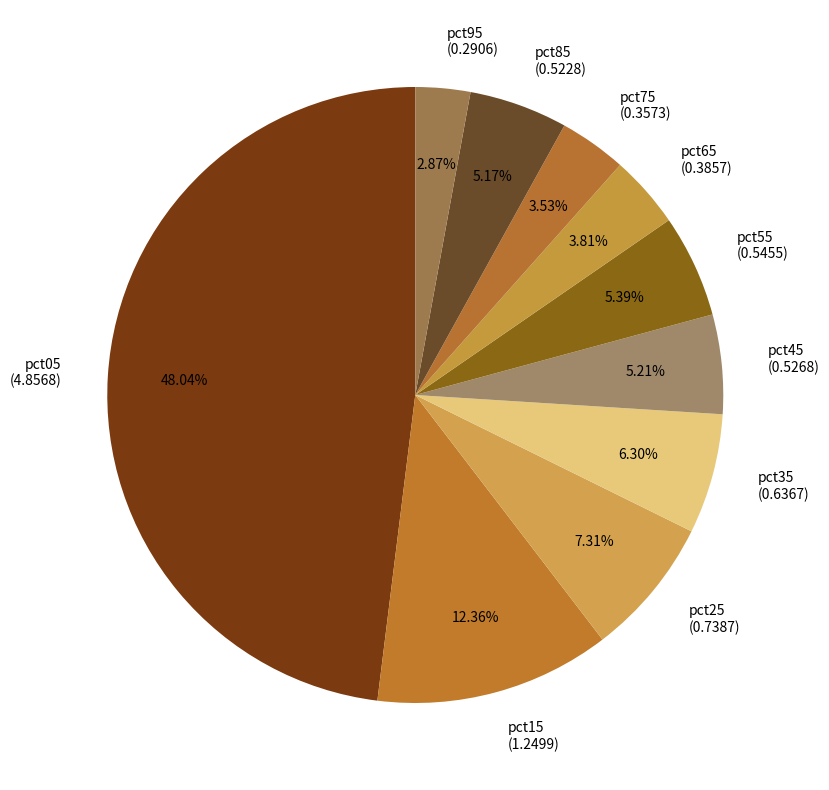

Which category has the biggest portion of the pie?

pct05